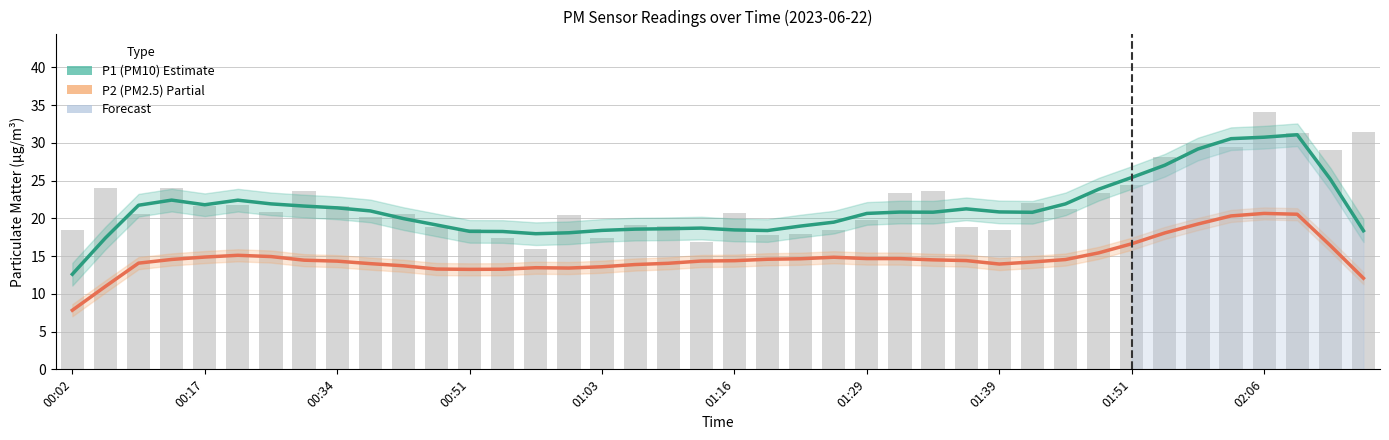

Reading left to right, what are all the values shown in this chart?

P1 (PM10): 12.6	17.4	21.7	22.4	21.8	22.4	21.9	21.6	21.4	21.0	20.0	19.1	18.3	18.3	18.0	18.1	18.4	18.6	18.6	18.7	18.5	18.4	19.0	19.5	20.7	20.8	20.8	21.3	20.8	20.8	21.9	23.9	25.4	27.0	29.2	30.6	30.7	31.1	25.2	18.4
P2 (PM2.5): 7.8	11.0	14.1	14.6	14.9	15.1	14.9	14.5	14.3	14.0	13.7	13.3	13.2	13.3	13.5	13.4	13.6	13.9	14.0	14.3	14.4	14.6	14.6	14.8	14.7	14.7	14.5	14.4	13.9	14.2	14.5	15.4	16.6	18.1	19.2	20.3	20.7	20.5	16.4	12.1